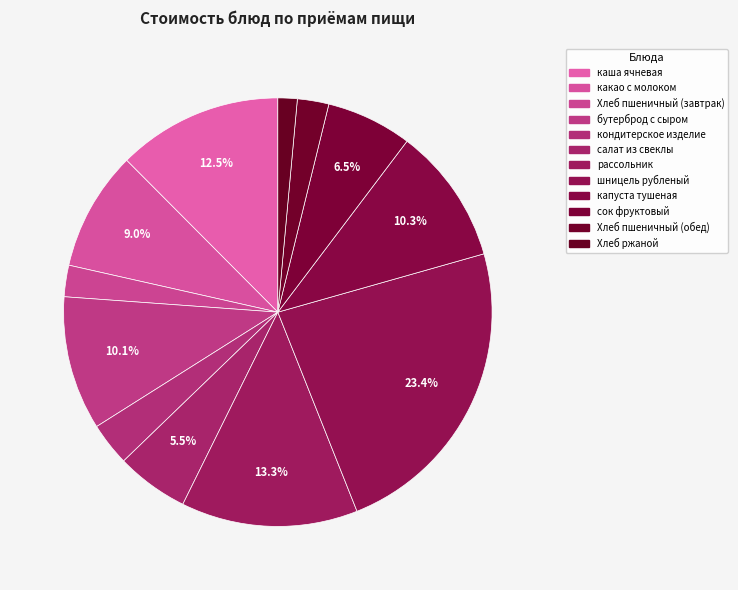

Which category has the smallest portion of the pie?

Хлеб ржаной